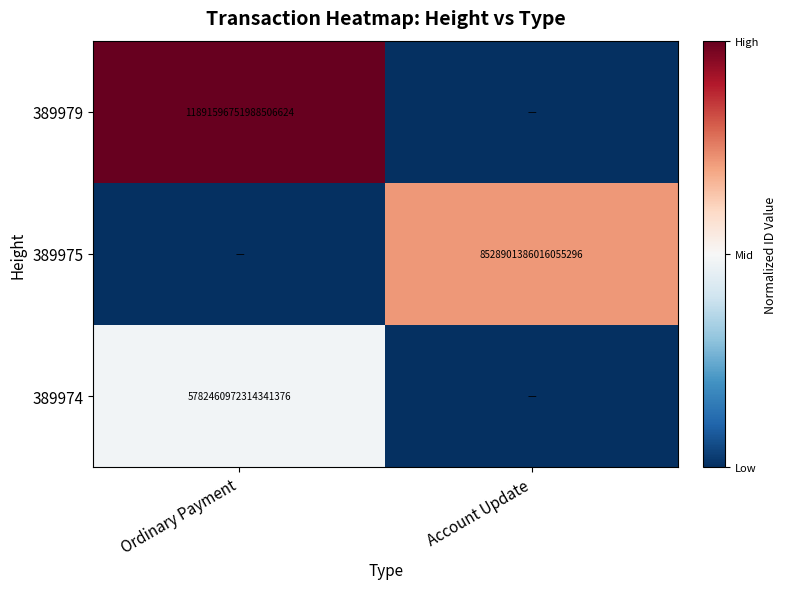

What is the difference between the highest and lowest values at Ordinary Payment?

1.0